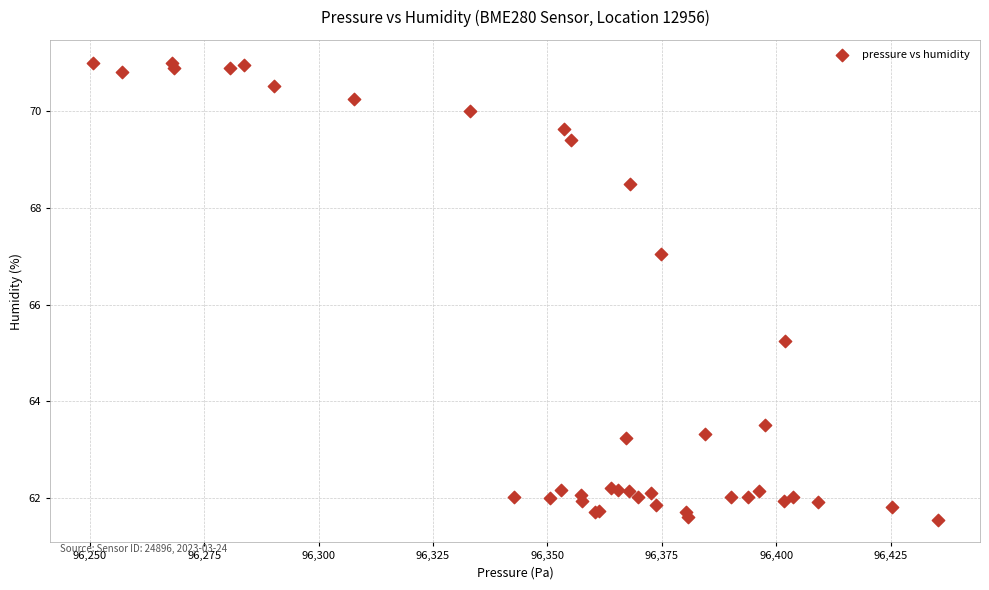

What Y value in the scatter plot is closest to 66?

65.2